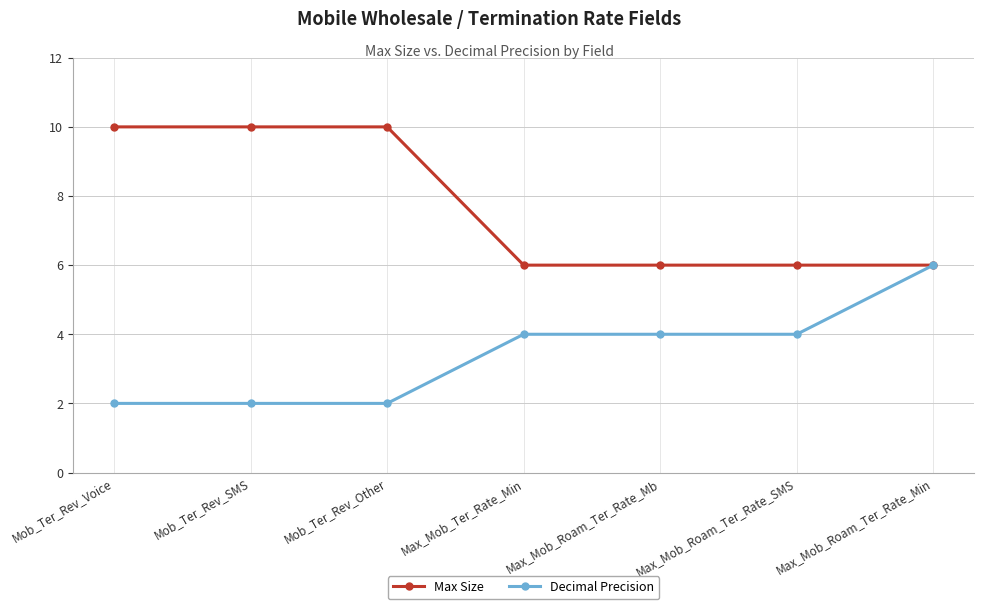

How many series are shown in this chart?

2